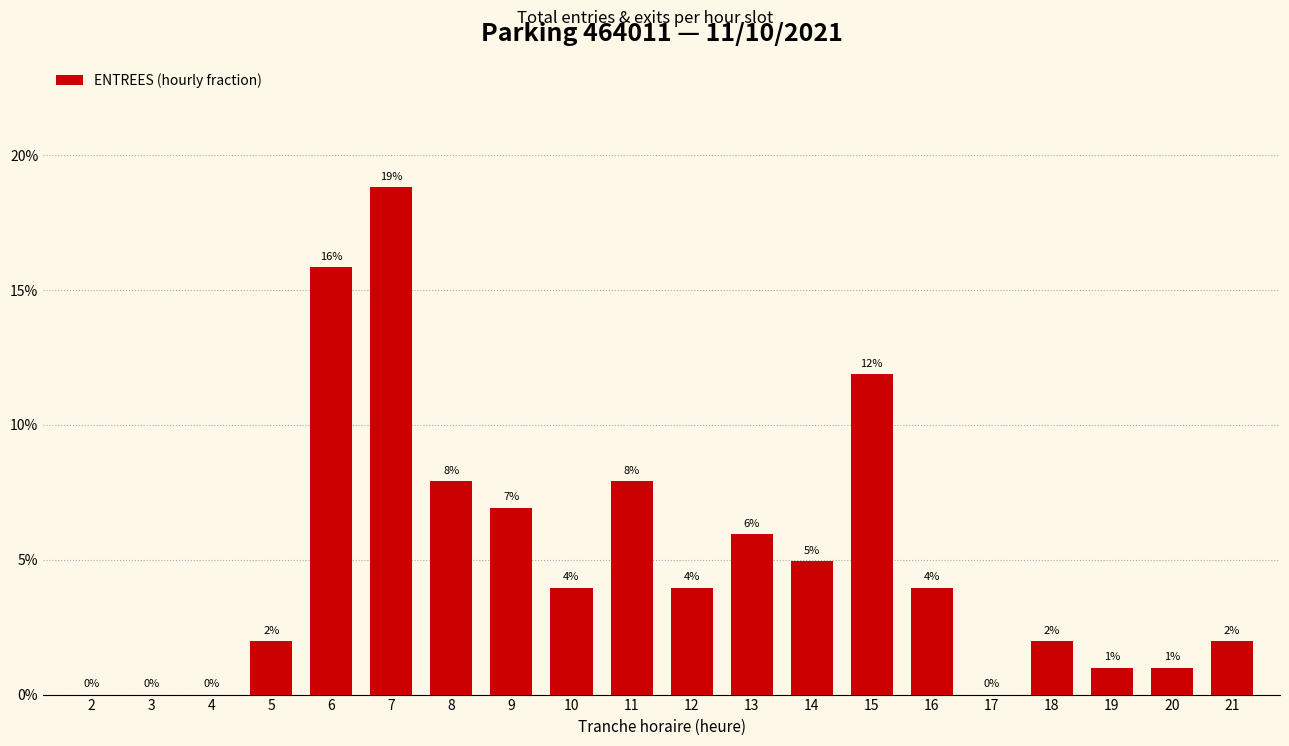

Are the bars horizontal?

No